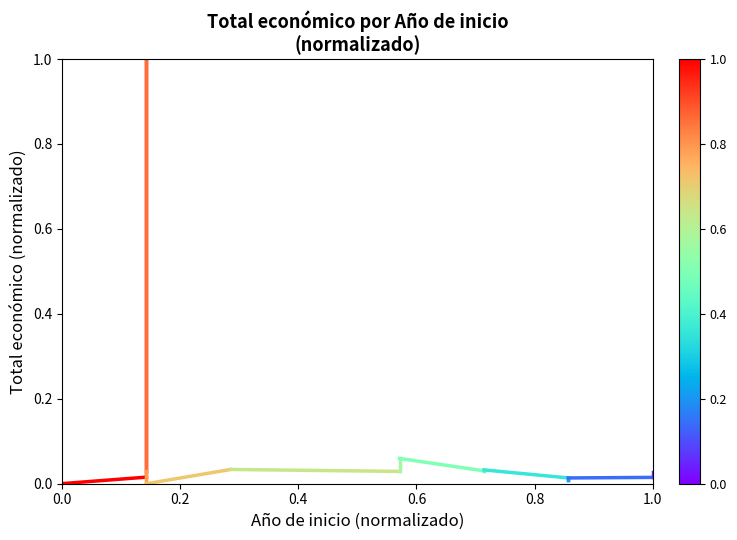

True or false: the data shows 0.0 at 0.0.

True